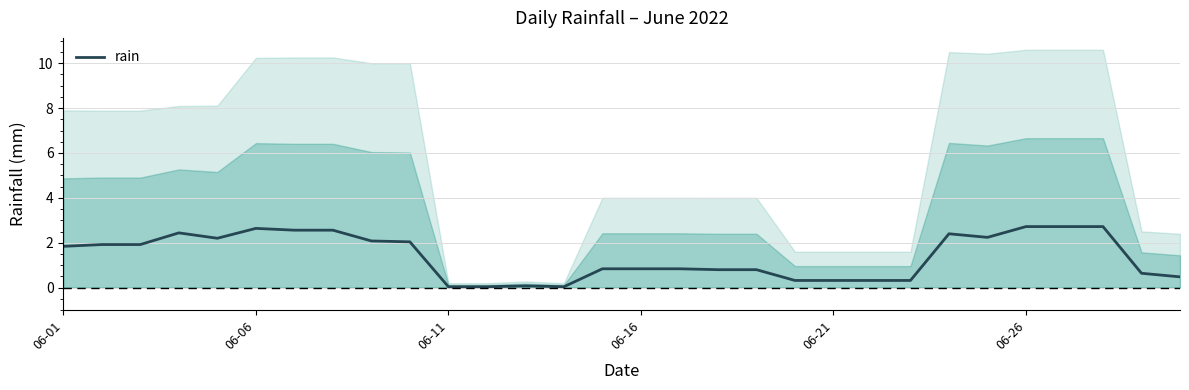

What is the sum of all values?

41.7